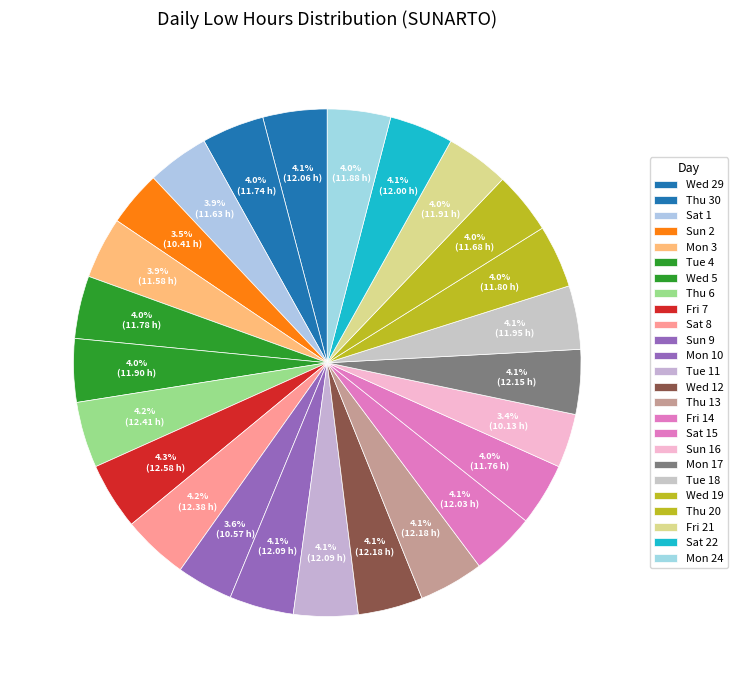

What is the smallest slice in the pie chart?

Sun 16